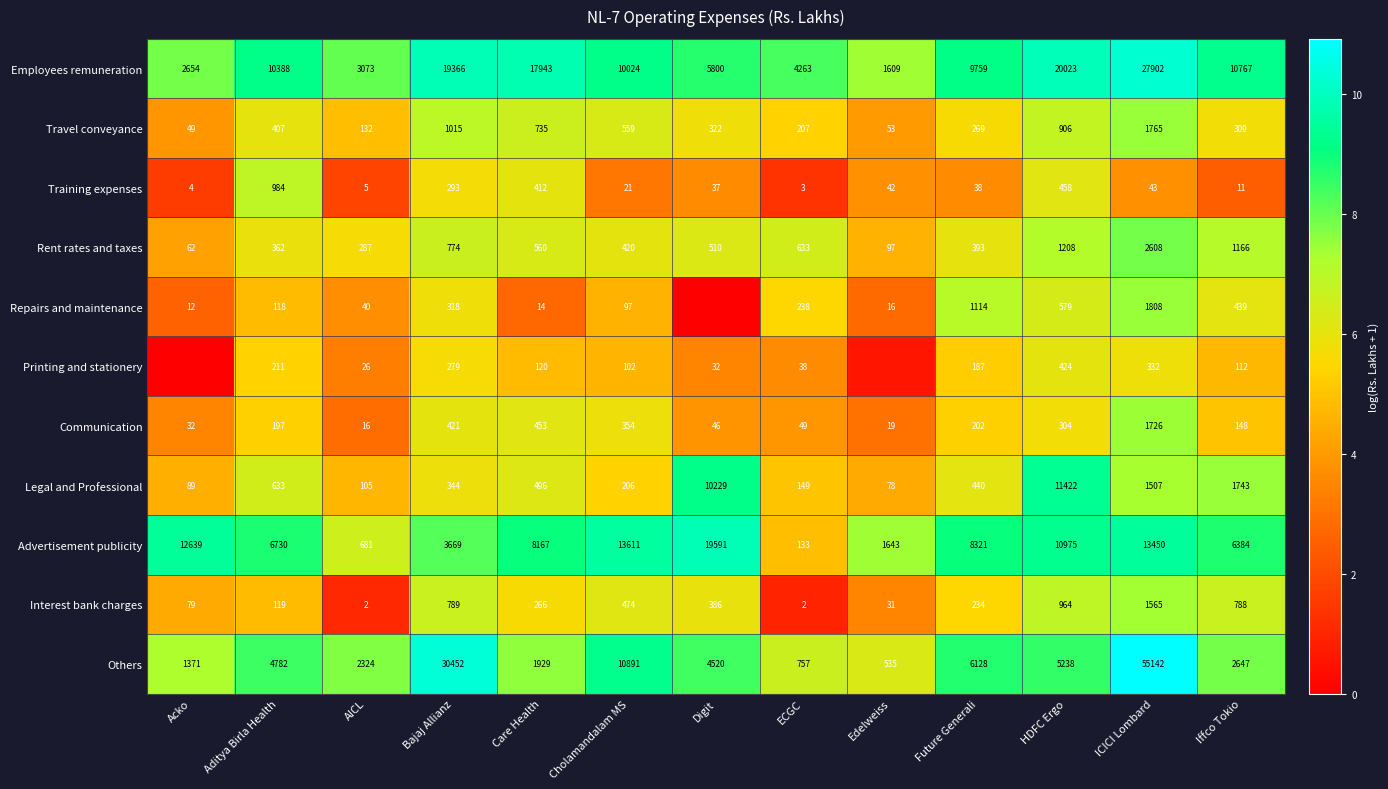

Is the value of Employees remuneration at ICICI Lombard greater than the value of Others at Future Generali?

Yes